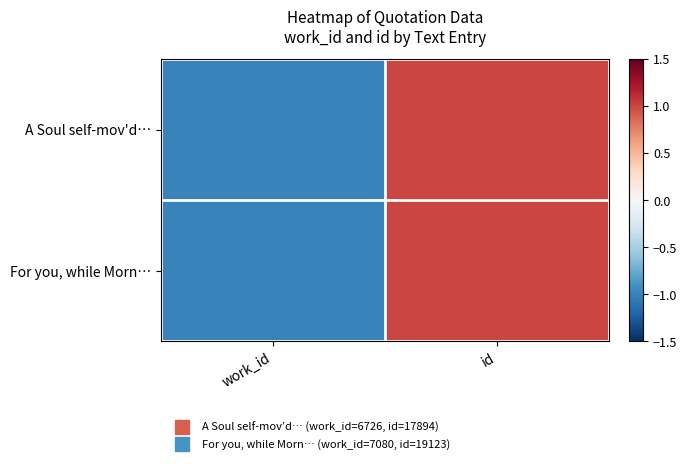

At which category does the chart reach its peak across all series?

id